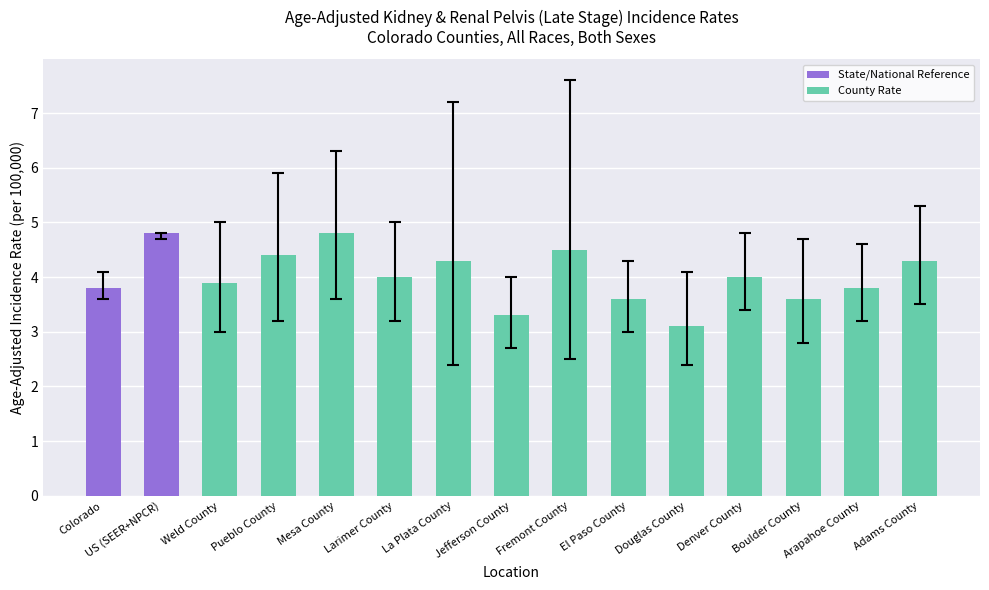

Where is the data nearest to the value 3?

Douglas County